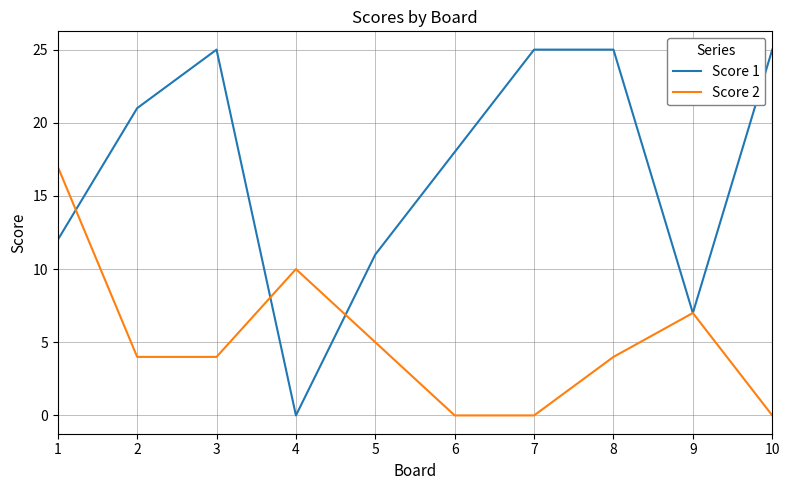

Which series has the largest total across all categories?

Score 1